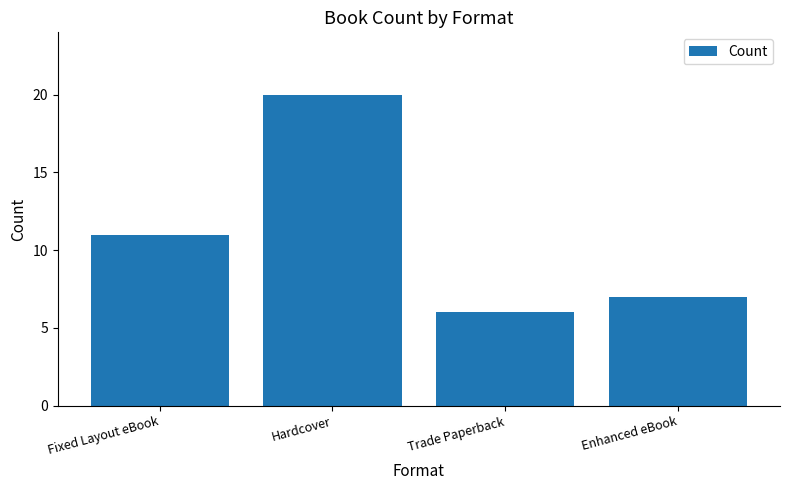

What is the value of the 2nd bar from the left?

20